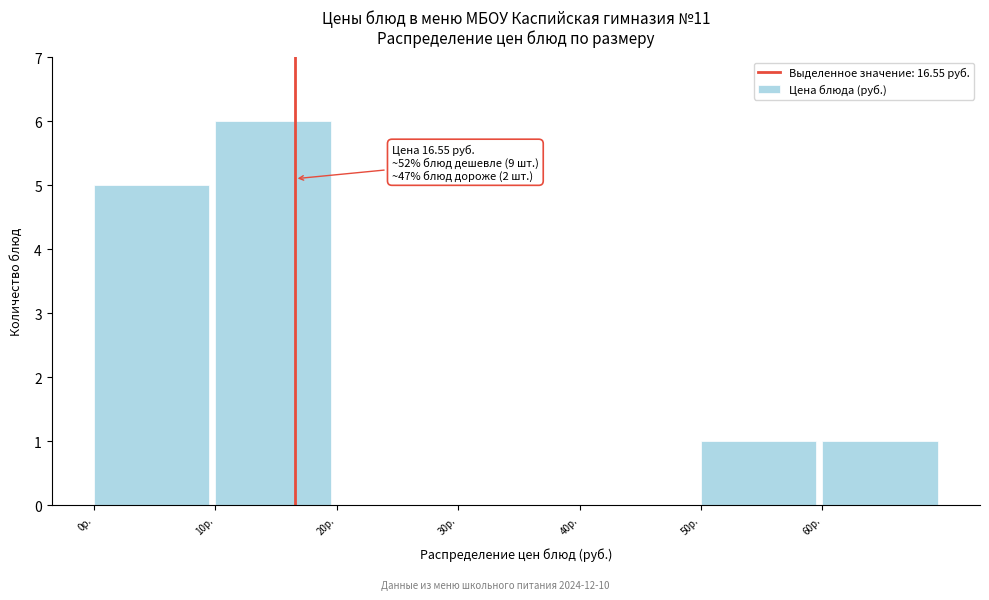

Which range on the x-axis has the tallest bar?

10 to 20